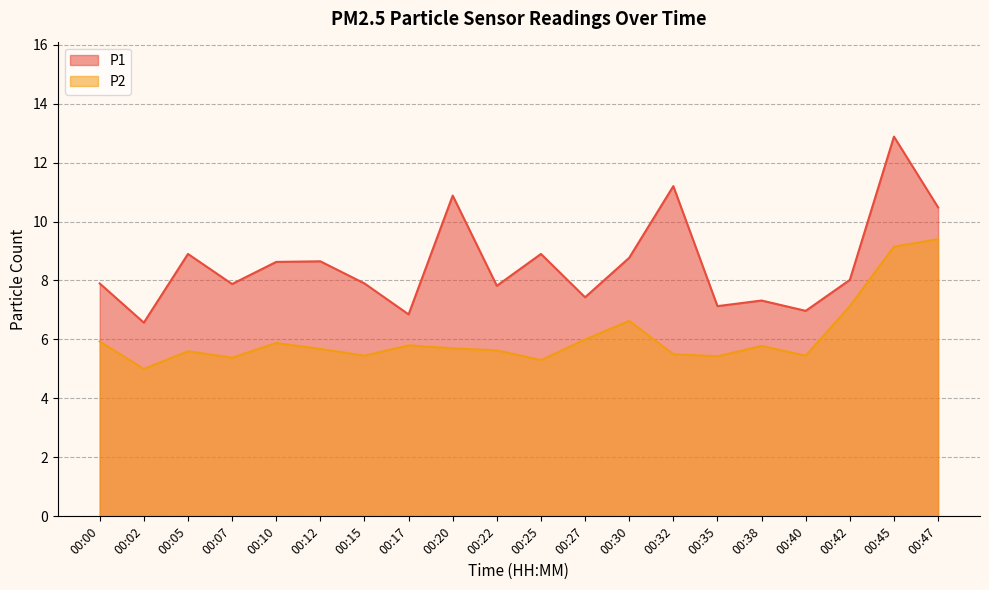

At how many categories does at least one series exceed 7?

17